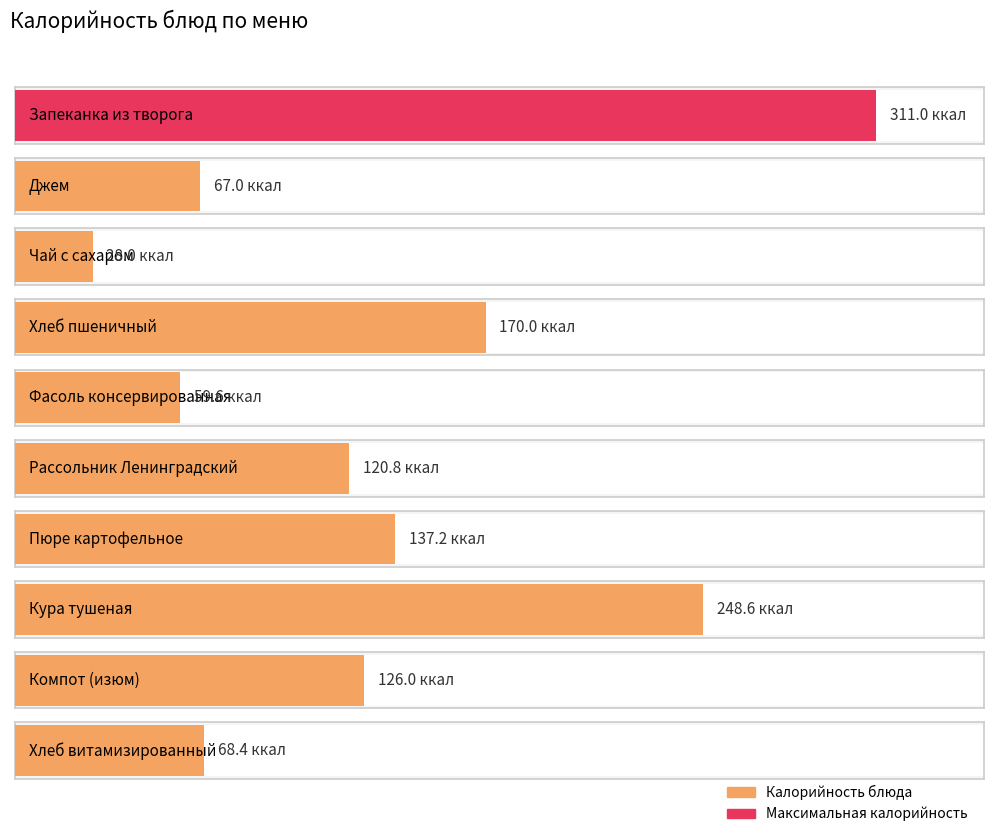

What is the label of the 10th bar from the left?

Хлеб витамизированный